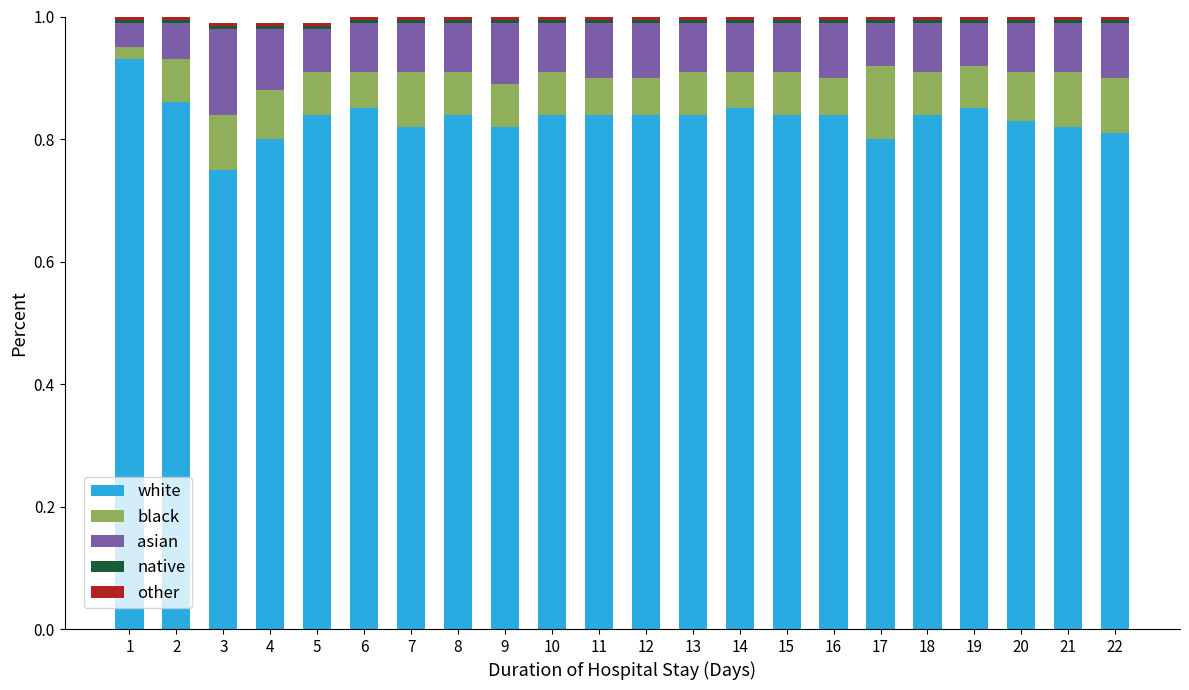

What is the sum of all white values?

18.4